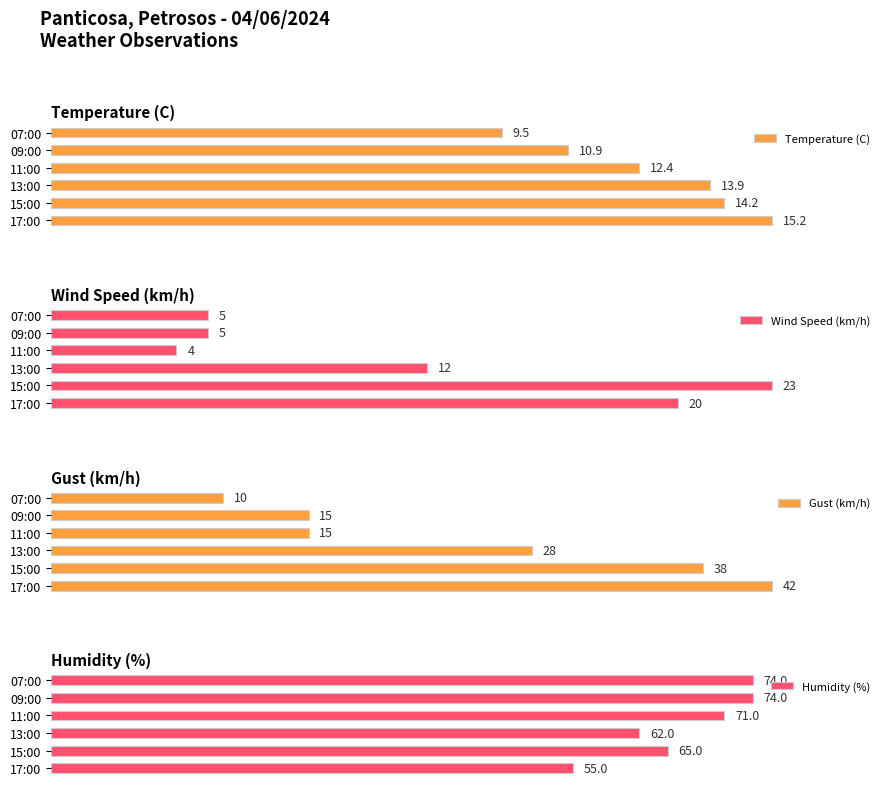

How many bars are there in total?

24